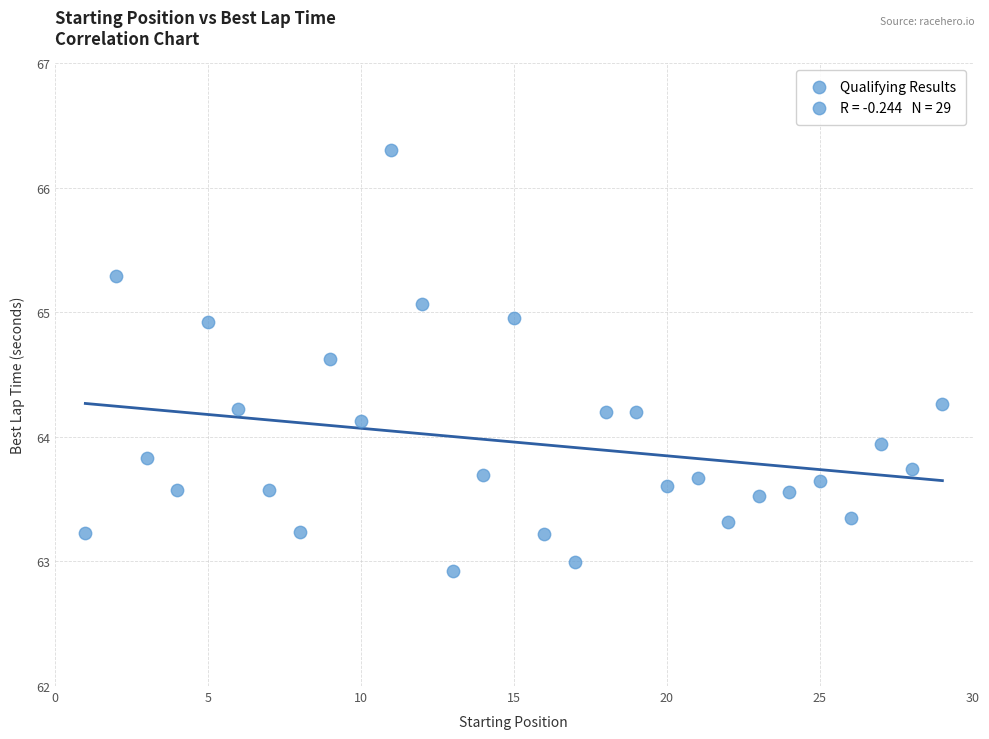

What Y value in the scatter plot is closest to 64?

63.9